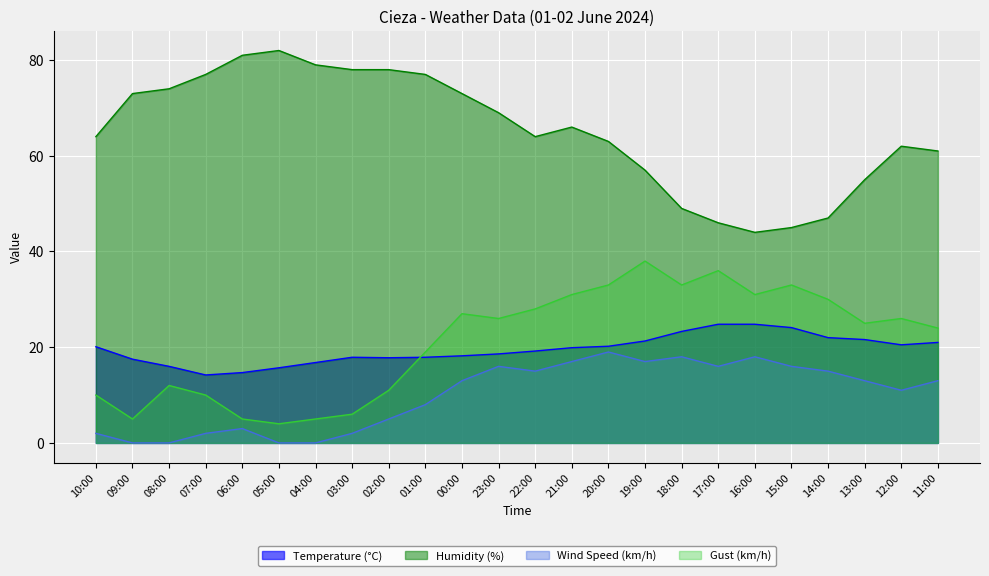

What is the value of the Humidity (%) point at the 7th from the left?

79.0